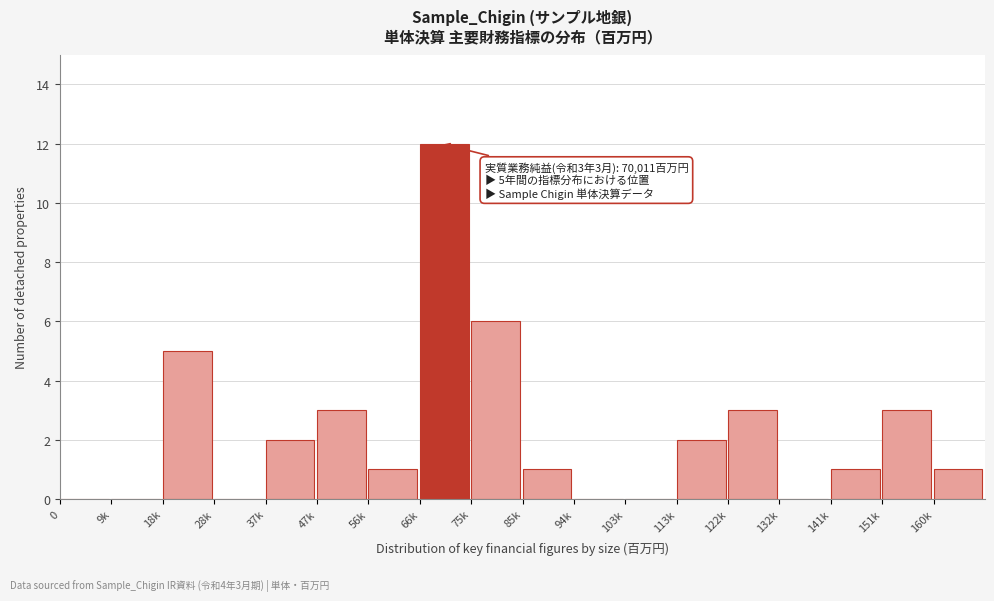

Reading left to right, what are all the values shown in this chart?

0=0	9k=0	18k=5	28k=0	37k=2	47k=3	56k=1	66k=12	75k=6	85k=1	94k=0	103k=0	113k=2	122k=3	132k=0	141k=1	151k=3	160k=1